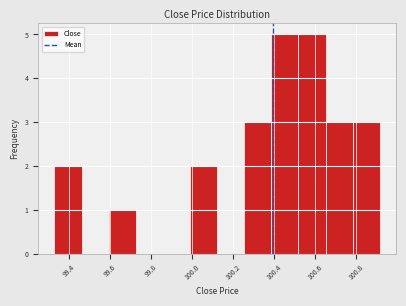

Reading left to right, transcribe this chart: for each bar, give the range it covers on the x-axis and its height. Neither the bar edges nor the heights are printed on the chart, so give them approximately, as read against the axes.

99.34 to 99.46: 2
99.46 to 99.60: 0
99.60 to 99.72: 1
99.72 to 99.86: 0
99.86 to 100.00: 0
100.00 to 100.12: 2
100.12 to 100.26: 0
100.26 to 100.38: 3
100.38 to 100.52: 5
100.52 to 100.66: 5
100.66 to 100.78: 3
100.78 to 100.92: 3